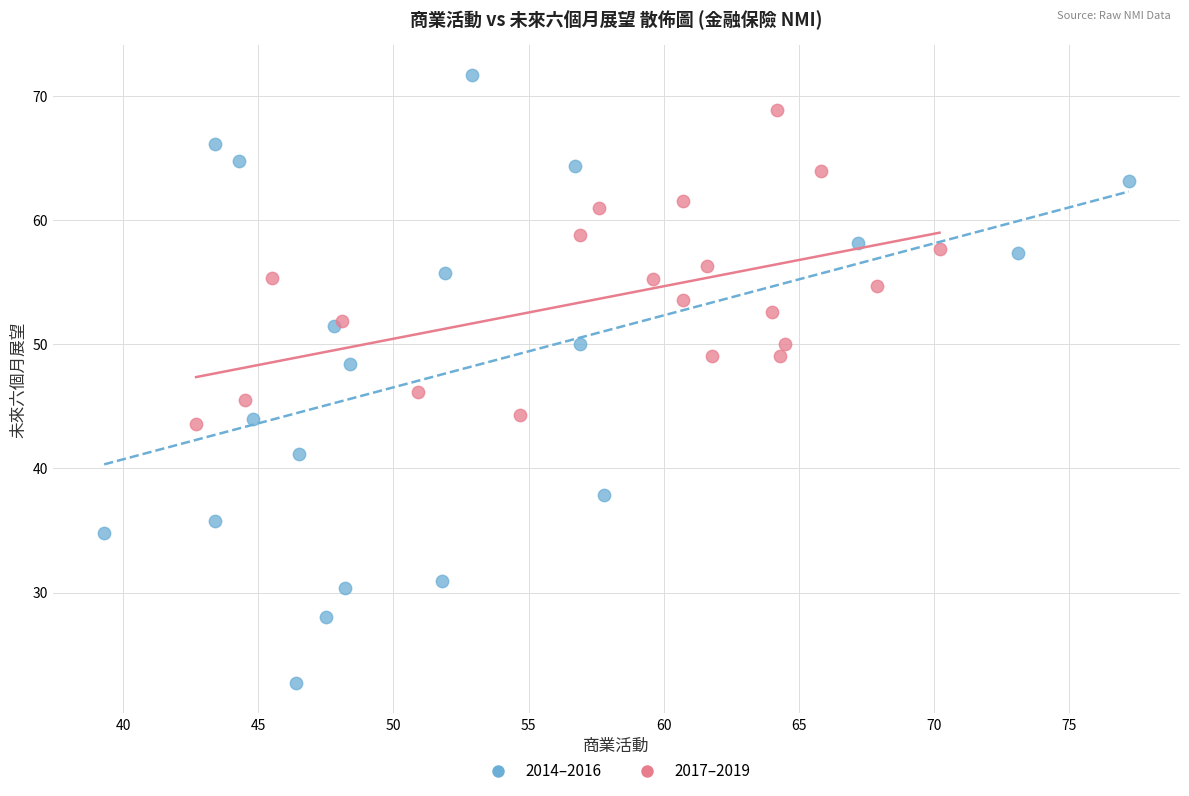

Which series has the widest spread of Y values?

2014–2016